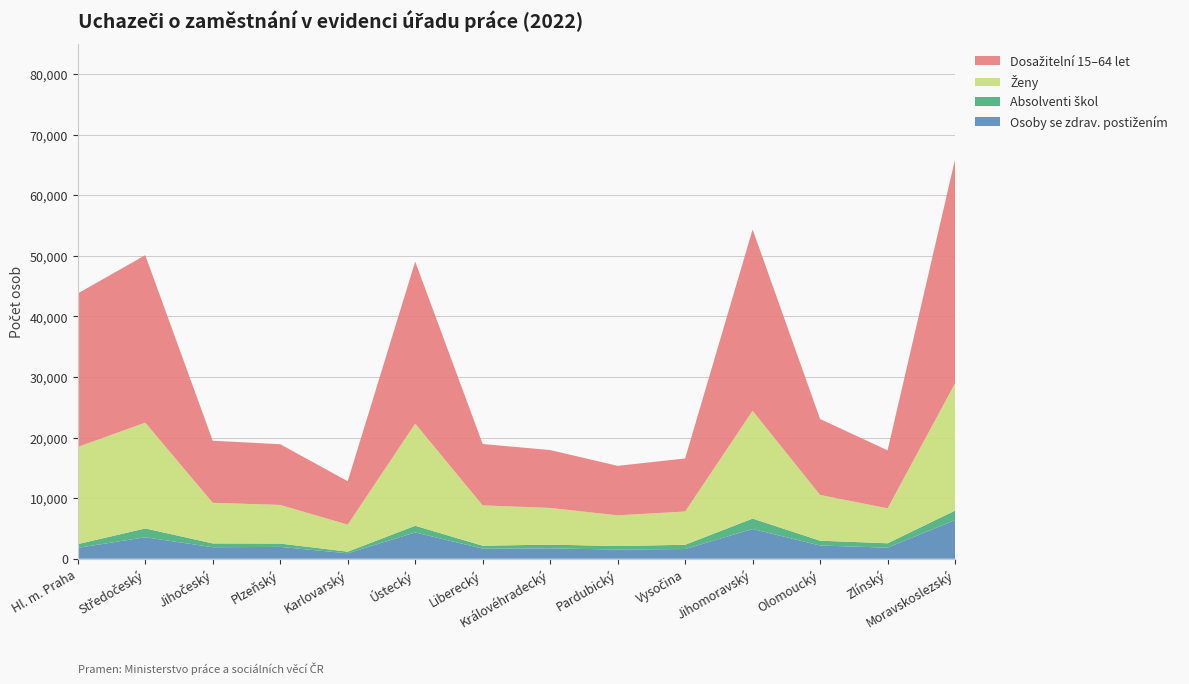

Reading left to right, transcribe all the data shown in this chart.

Osoby se zdrav. postižením: Hl. m. Praha=1802	Středočeský=3547	Jihočeský=1903	Plzeňský=1958	Karlovarský=899	Ústecký=4349	Liberecký=1668	Královéhradecký=1715	Pardubický=1519	Vysočina=1605	Jihomoravský=4914	Olomoucký=2188	Zlínský=1831	Moravskoslezský=6390
Absolventi škol: Hl. m. Praha=613	Středočeský=1457	Jihočeský=626	Plzeňský=548	Karlovarský=269	Ústecký=1095	Liberecký=482	Královéhradecký=619	Pardubický=581	Vysočina=701	Jihomoravský=1717	Olomoucký=792	Zlínský=721	Moravskoslezský=1559
Ženy: Hl. m. Praha=16042	Středočeský=17471	Jihočeský=6711	Plzeňský=6379	Karlovarský=4463	Ústecký=16869	Liberecký=6664	Královéhradecký=6057	Pardubický=5064	Vysočina=5495	Jihomoravský=17799	Olomoucký=7552	Zlínský=5772	Moravskoslezský=21021
Dosažitelní 15–64 let: Hl. m. Praha=25351	Středočeský=27652	Jihočeský=10250	Plzeňský=10027	Karlovarský=7167	Ústecký=26758	Liberecký=10134	Královéhradecký=9559	Pardubický=8174	Vysočina=8761	Jihomoravský=29943	Olomoucký=12544	Zlínský=9580	Moravskoslezský=36987